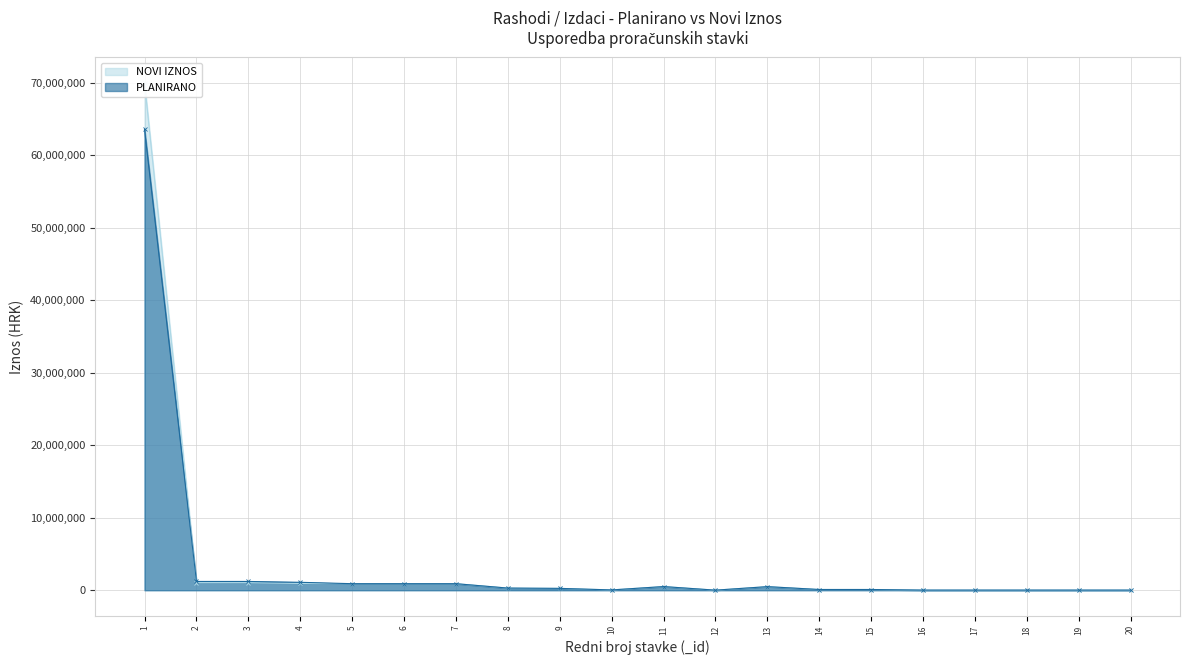

How many times do NOVI IZNOS and PLANIRANO cross each other?

1